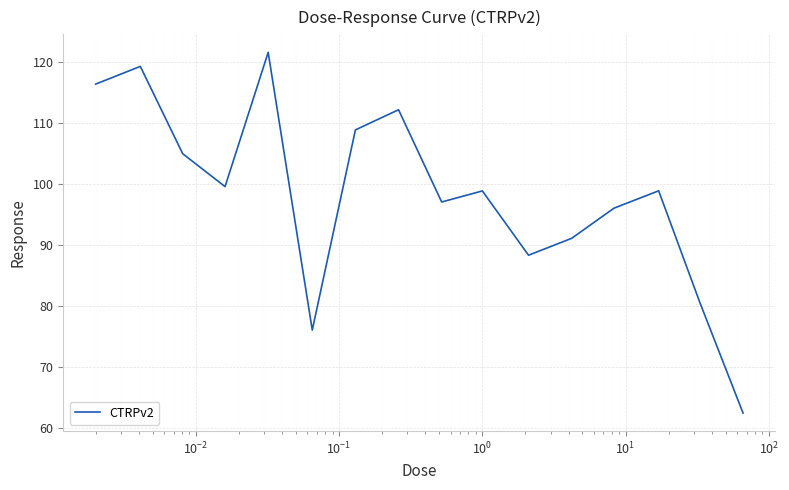

What is the smallest value displayed?

62.4